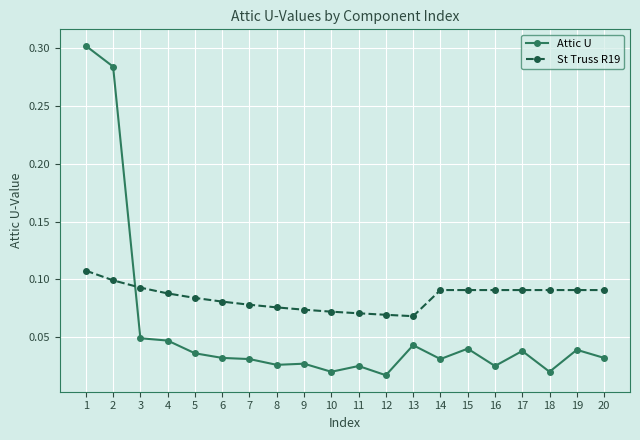

True or false: St Truss R19 has a value of 0.1 at 5.

True